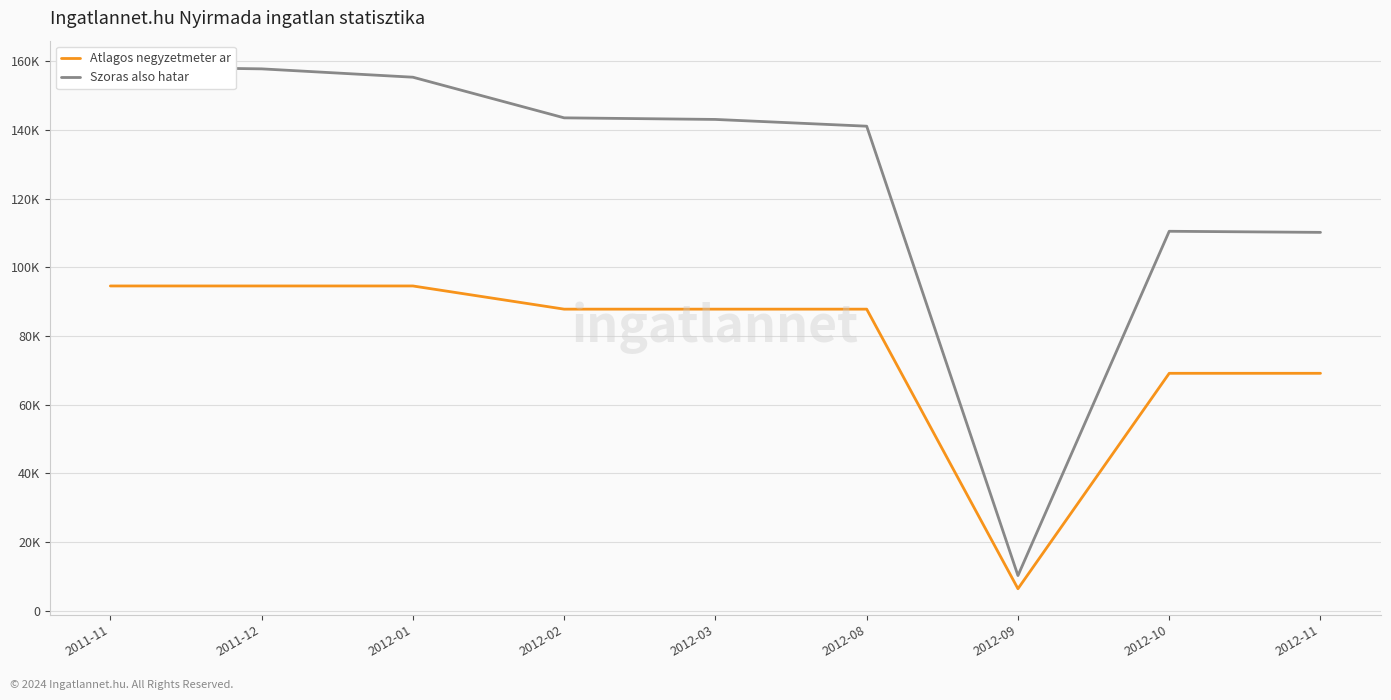

True or false: Szoras also hatar and Atlagos negyzetmeter ar cross at least once.

False